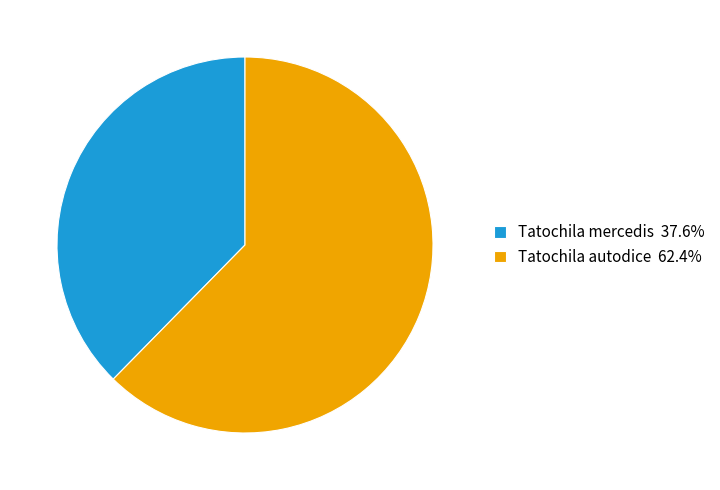

What is the ratio of the value at Tatochila autodice to the value at Tatochila mercedis?

1.7